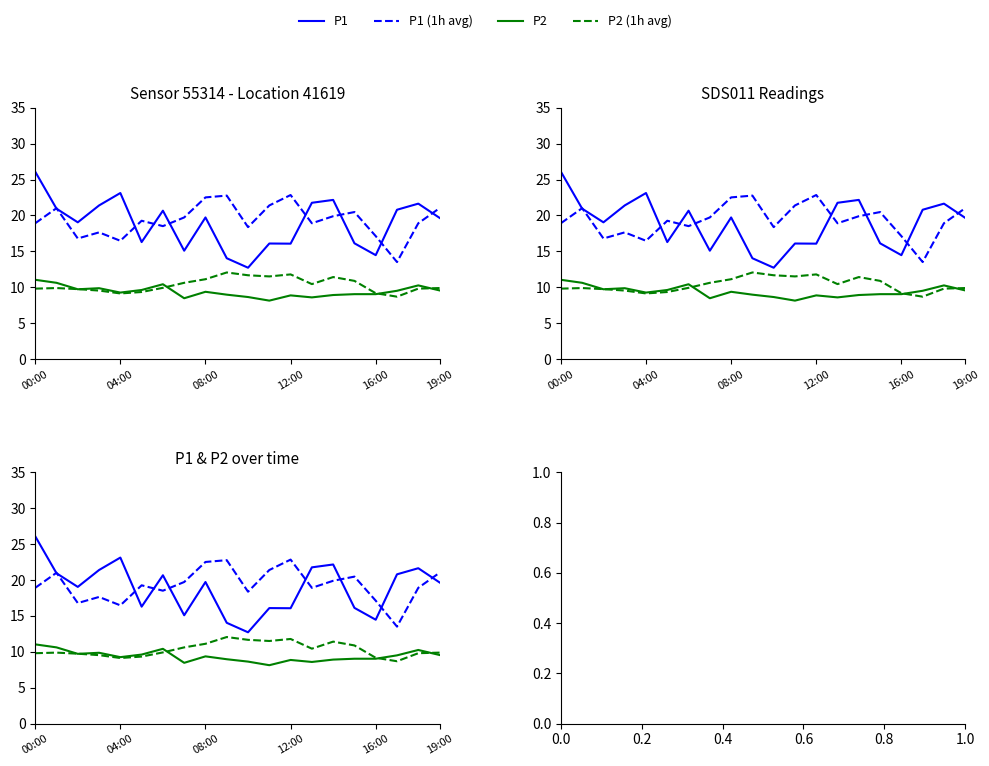

At which category does the chart reach its minimum across all series?

11